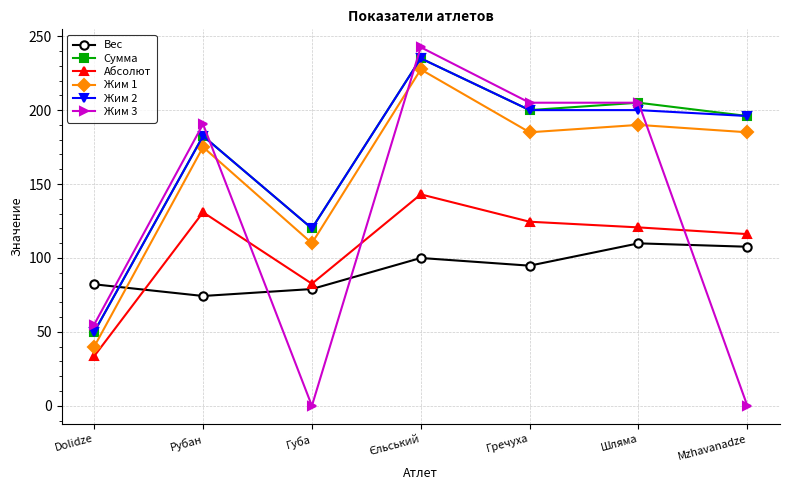

What is the total value across all series at Рубан?

935.7